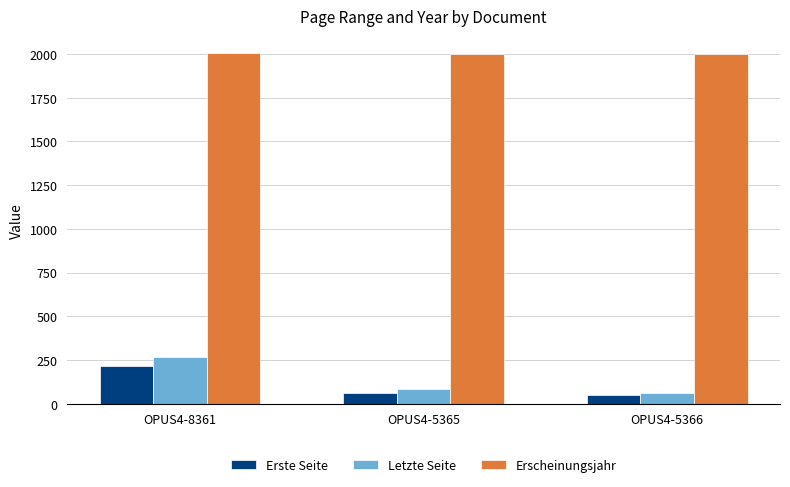

At OPUS4-8361, list the series in order from largest to smallest.

Erscheinungsjahr, Letzte Seite, Erste Seite